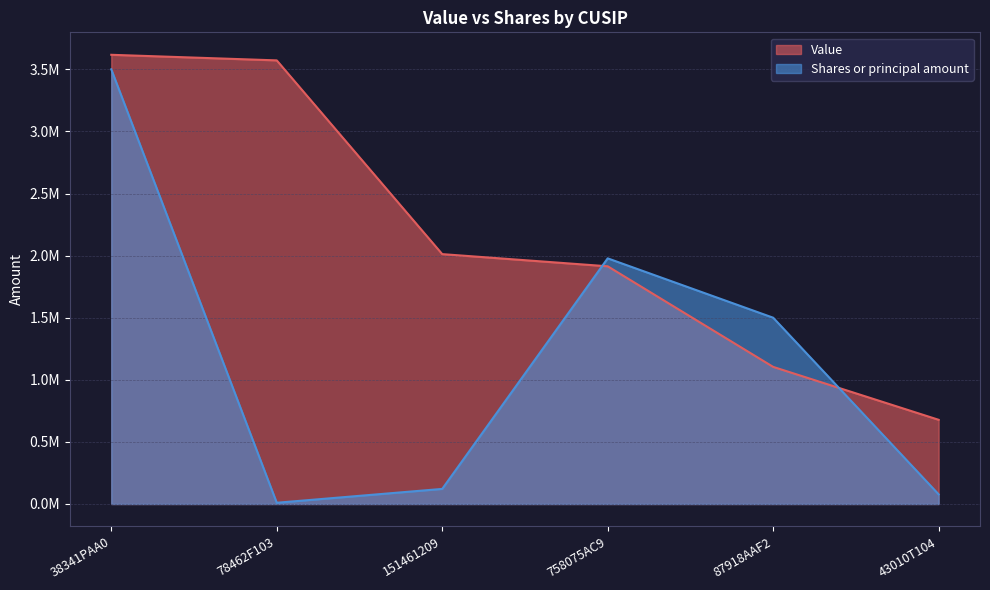

The Value series shows 1104000 at 87918AAF2. True or false?

True